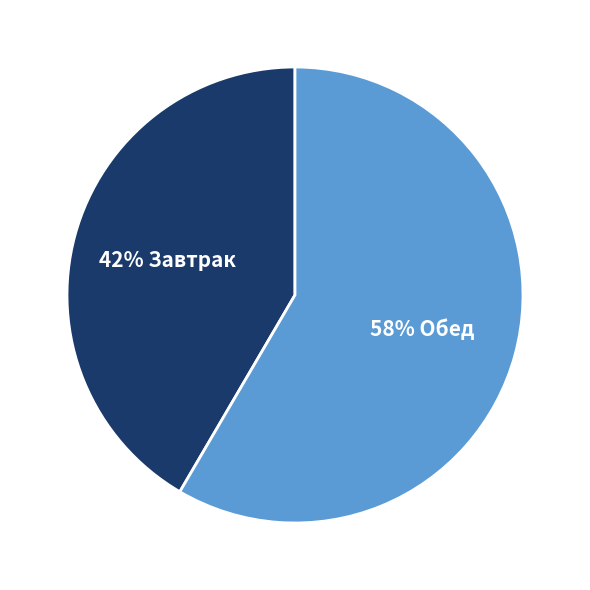

Is there any slice that represents more than half of the pie?

Yes